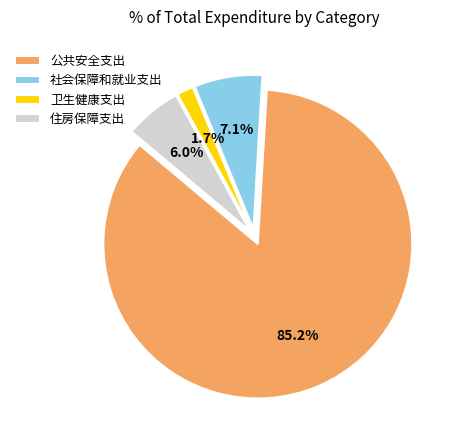

Do 社会保障和就业支出 and 卫生健康支出 together represent more than half of the pie?

No